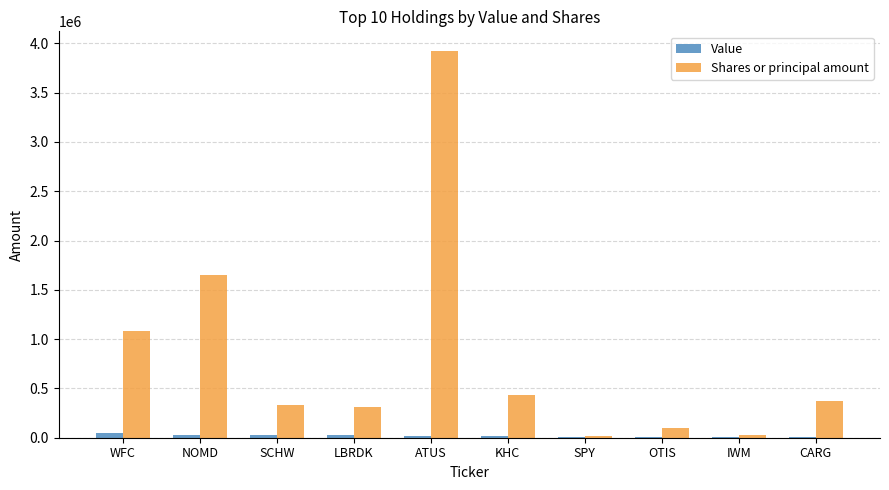

The value of Shares or principal amount at WFC is 327636. True or false?

False